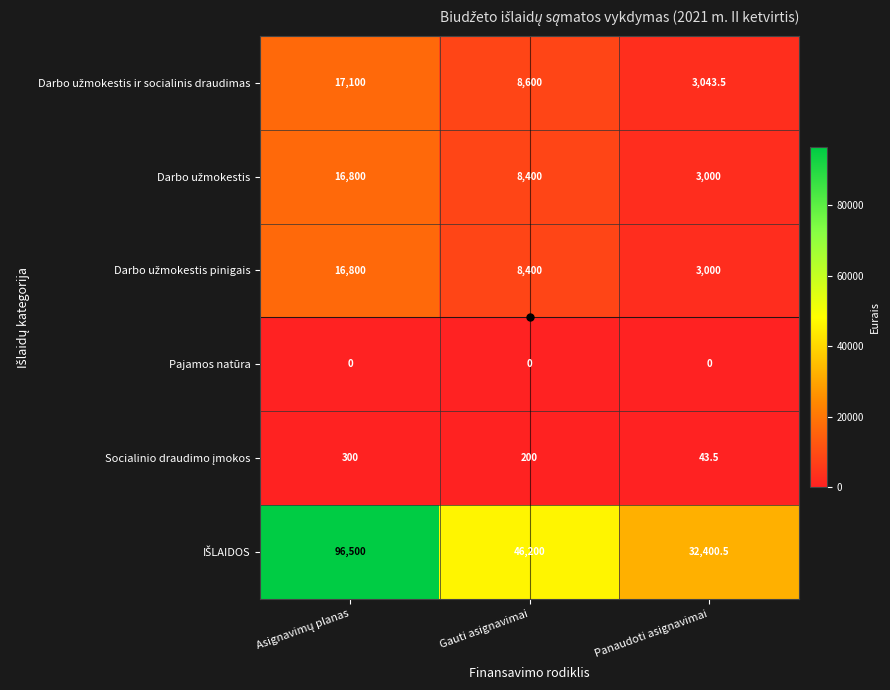

What is the spread (max minus min) of values at Panaudoti asignavimai?

32400.5